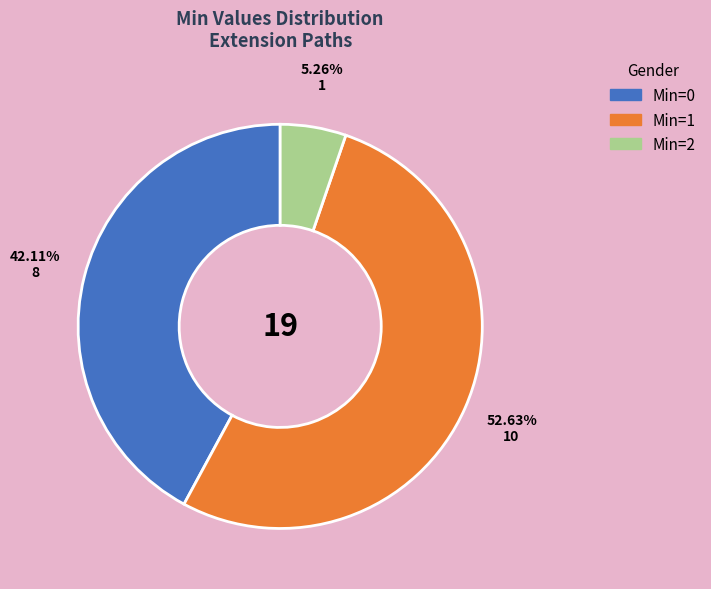

Approximately how many times larger is the value at Min=1 compared to Min=0?

1.2